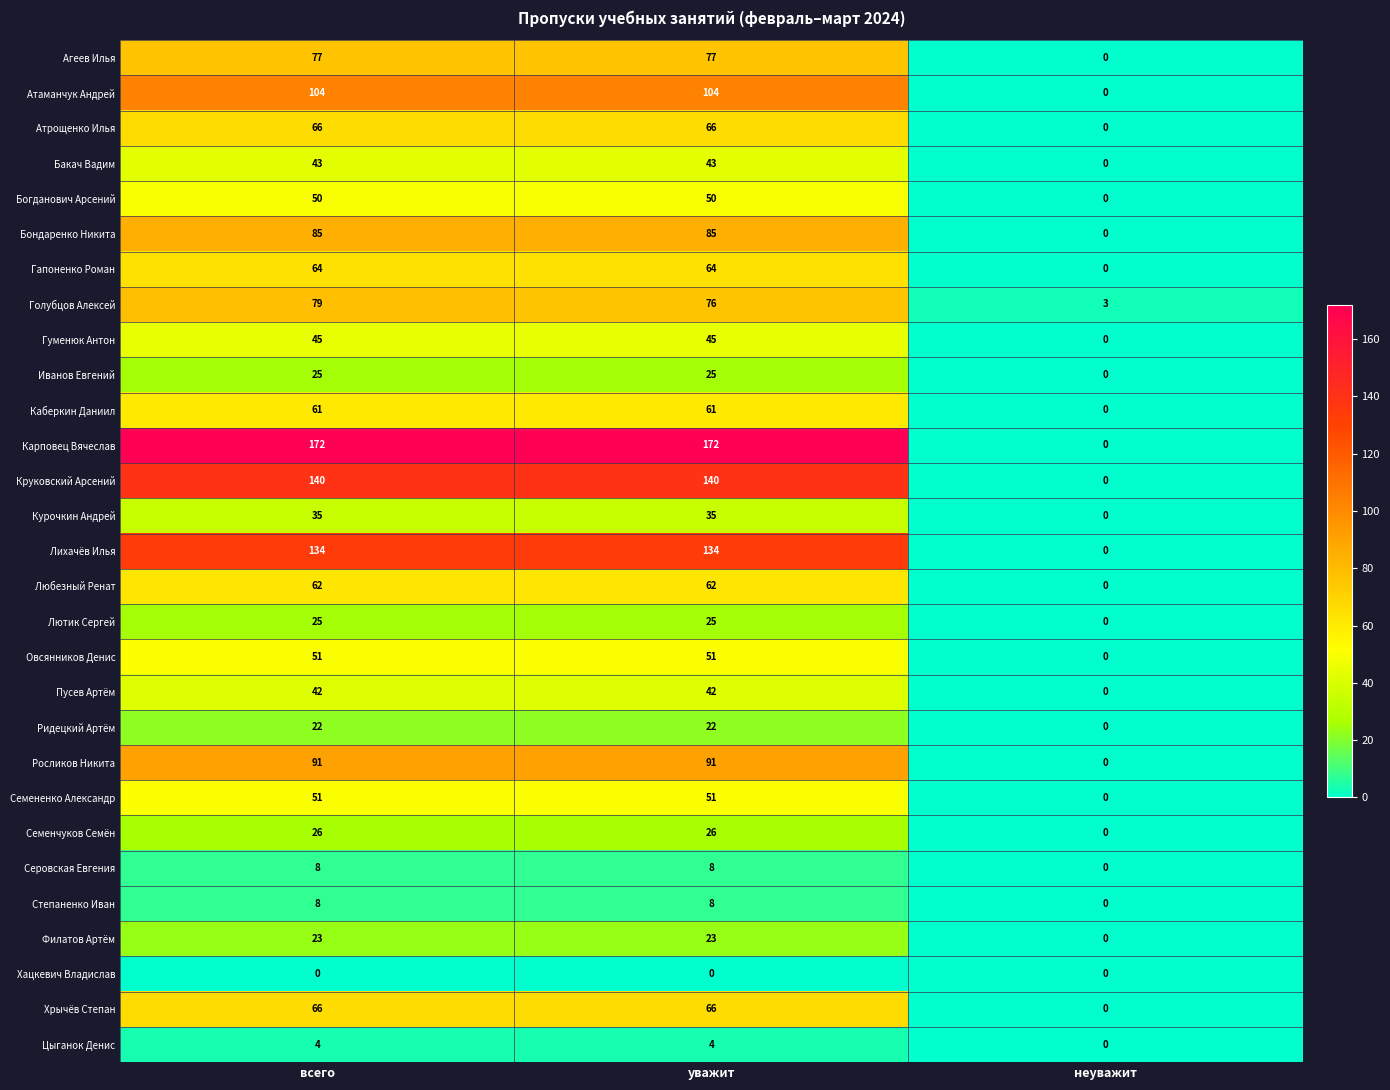

At which category is the sum across all series the highest?

всего